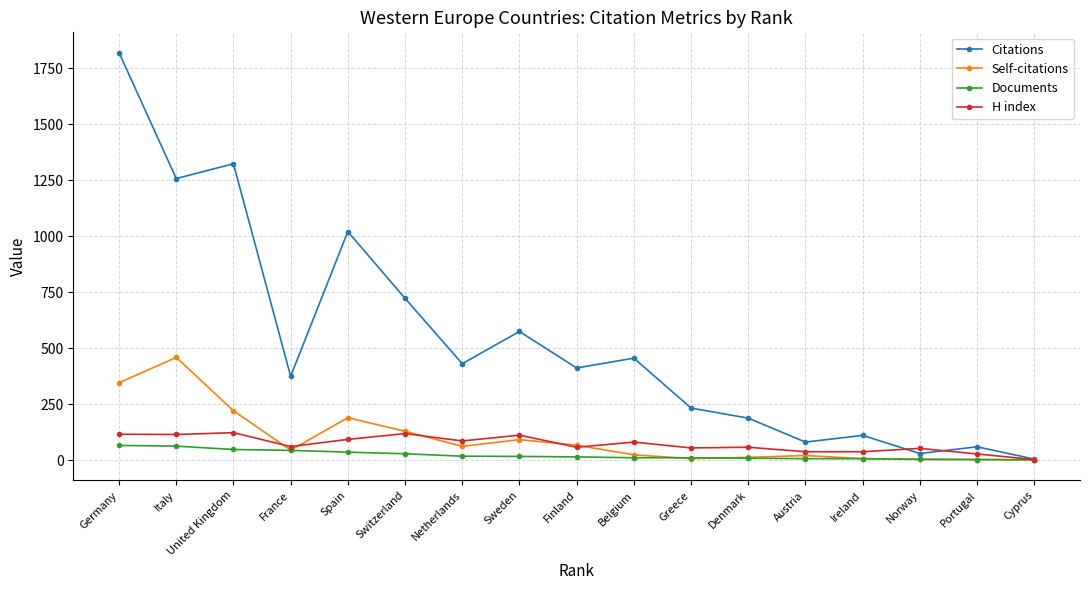

What is the difference between the second highest and second lowest values in the Citations series?

1294